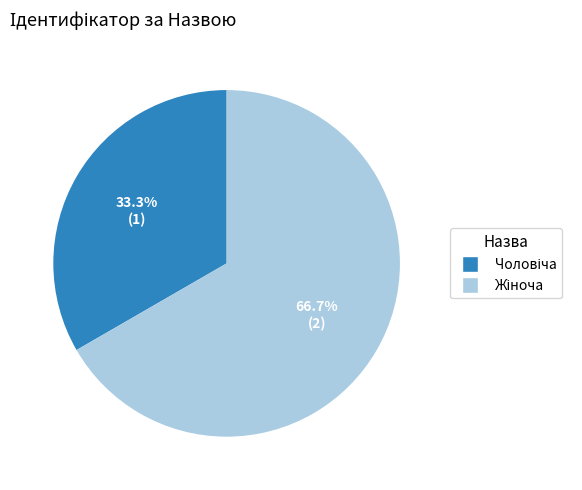

Which has a higher value, Чоловіча or Жіноча?

Жіноча